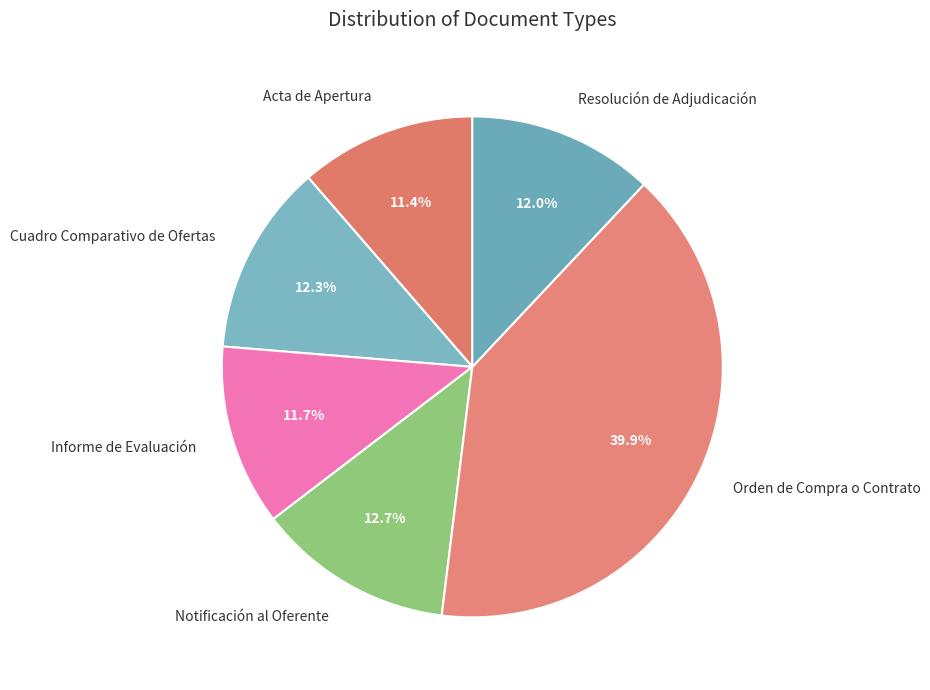

Is it true that Orden de Compra o Contrato is 40% of the pie?

True